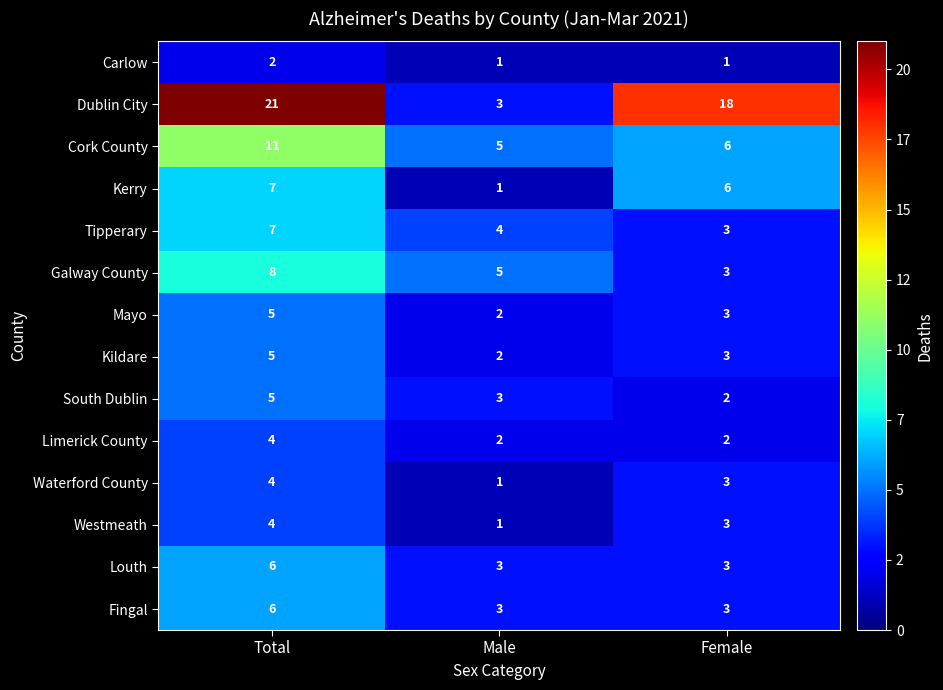

Which series has the largest total across all categories?

Dublin City